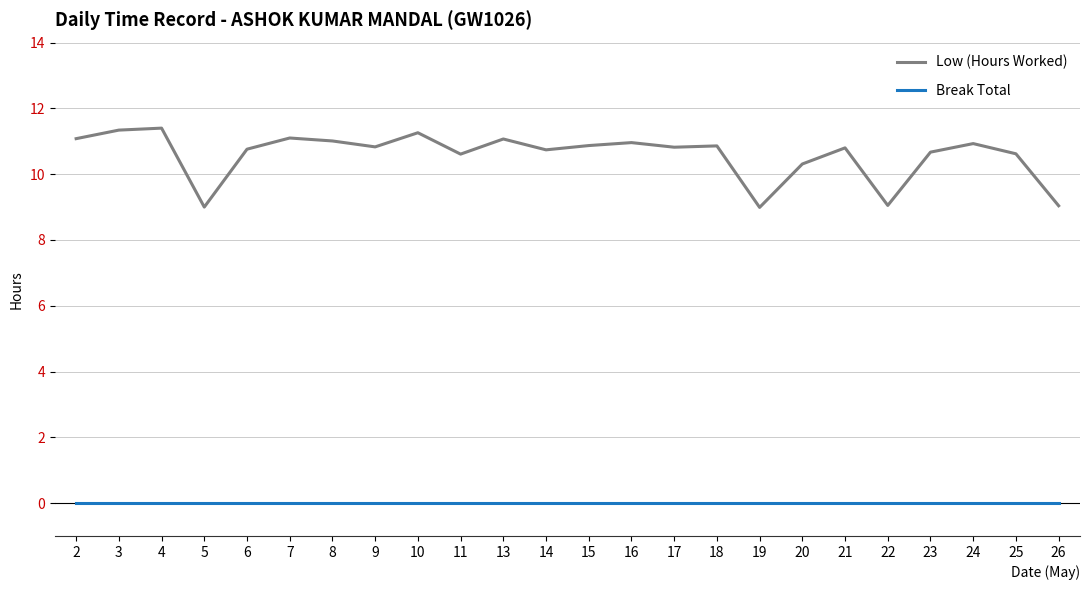

What is the difference between the Low (Hours Worked) values at 11 and 15?

0.3